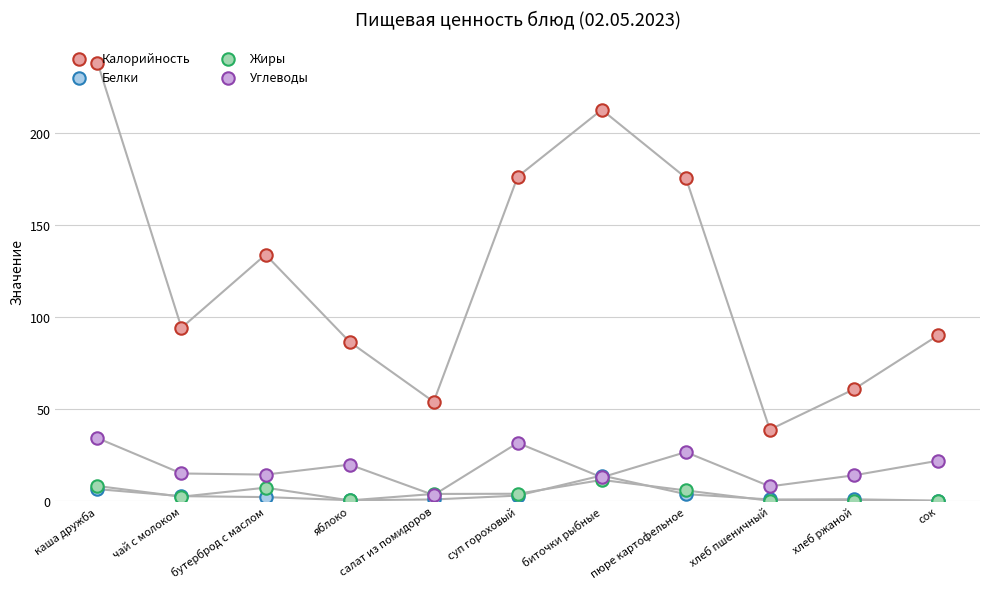

Which series has the largest total across all categories?

Калорийность